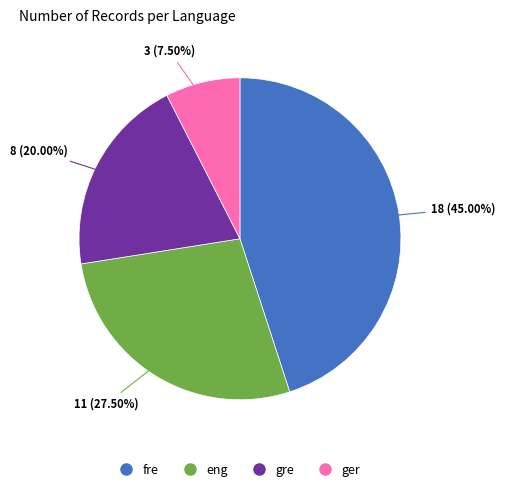

Combined, what portion of the pie is eng and fre?

72.5%